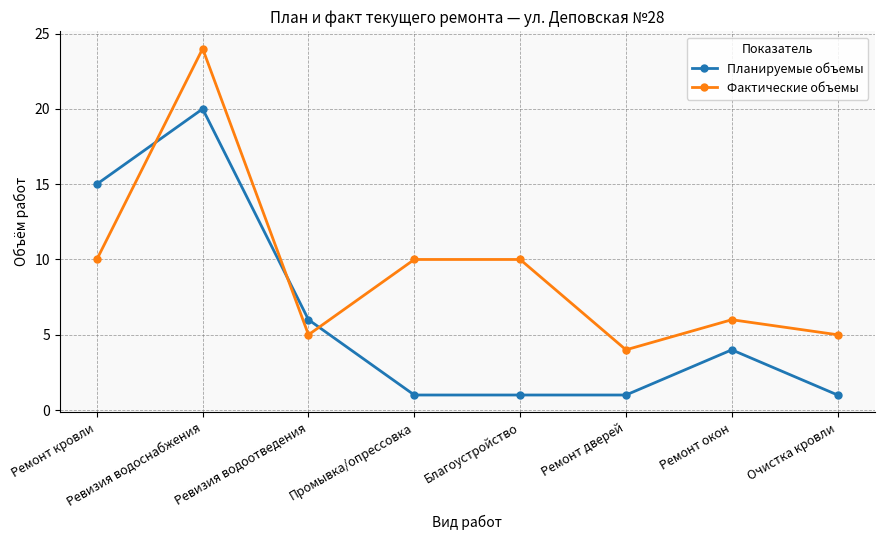

How many interior local valleys does the Фактические объемы series have?

2